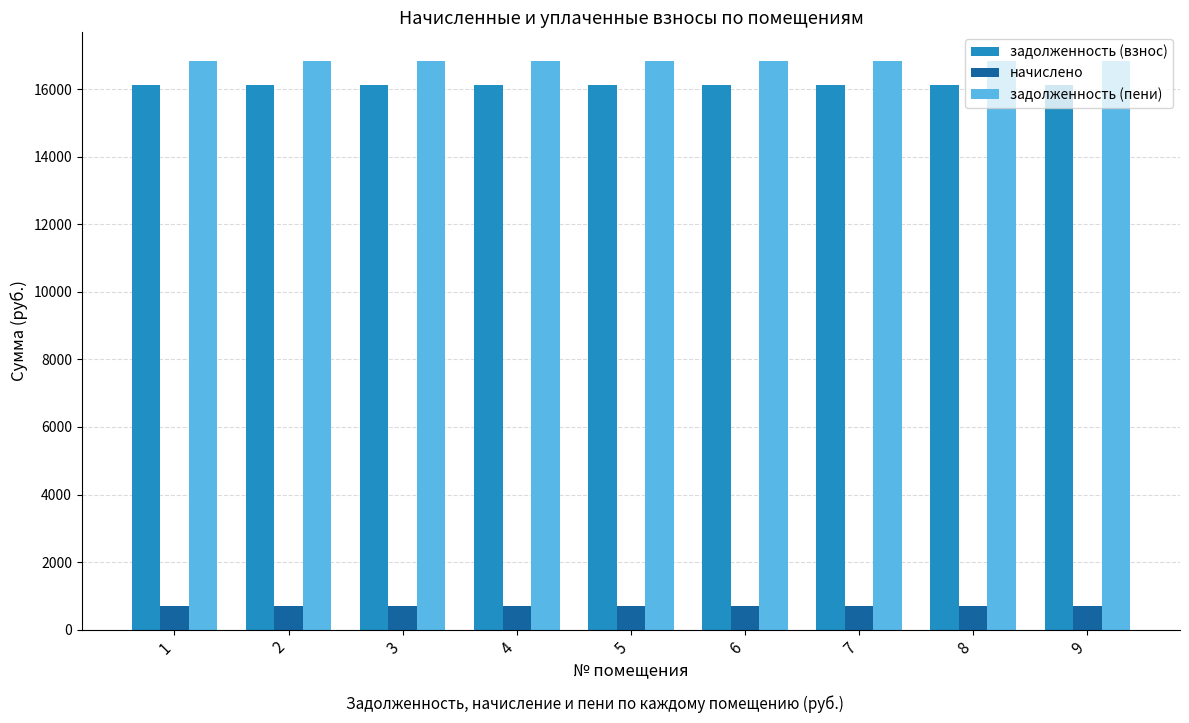

The задолженность (пени) series shows 16842.7 at 6. True or false?

True